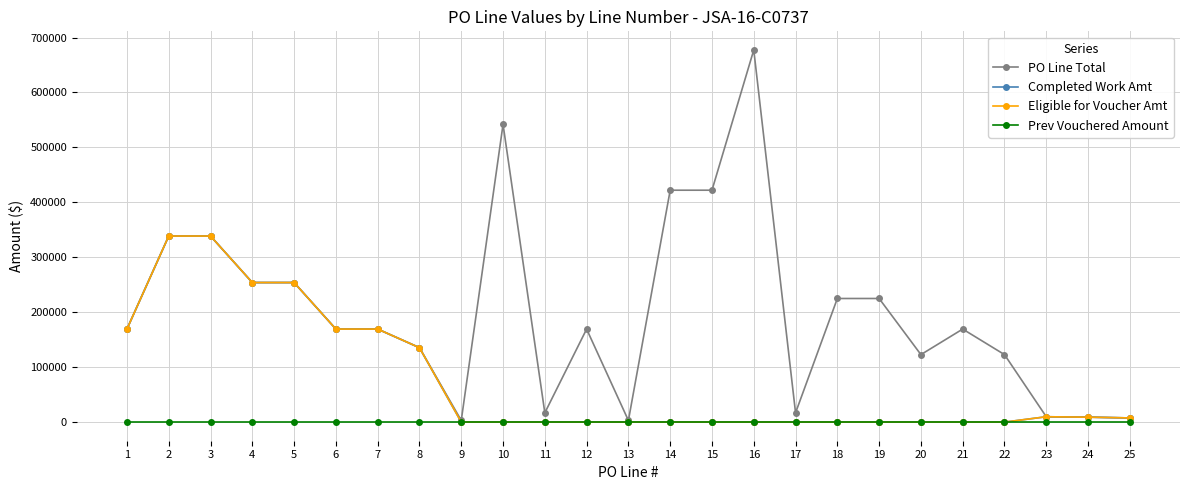

True or false: Prev Vouchered Amount and Eligible for Voucher Amt intersect in this chart.

False